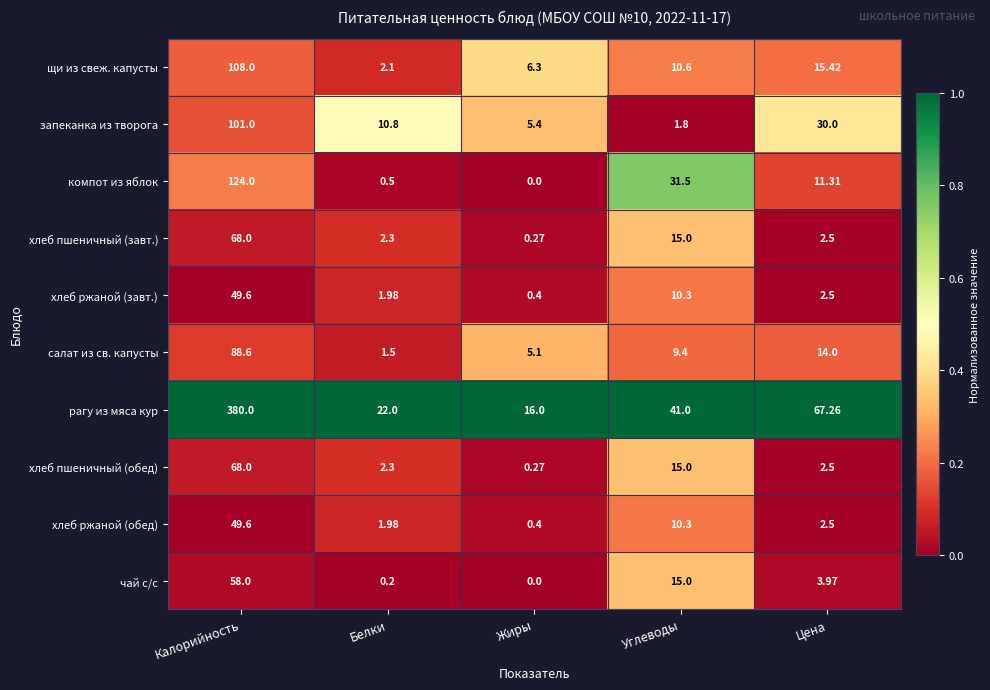

At which category does the chart reach its peak across all series?

Калорийность